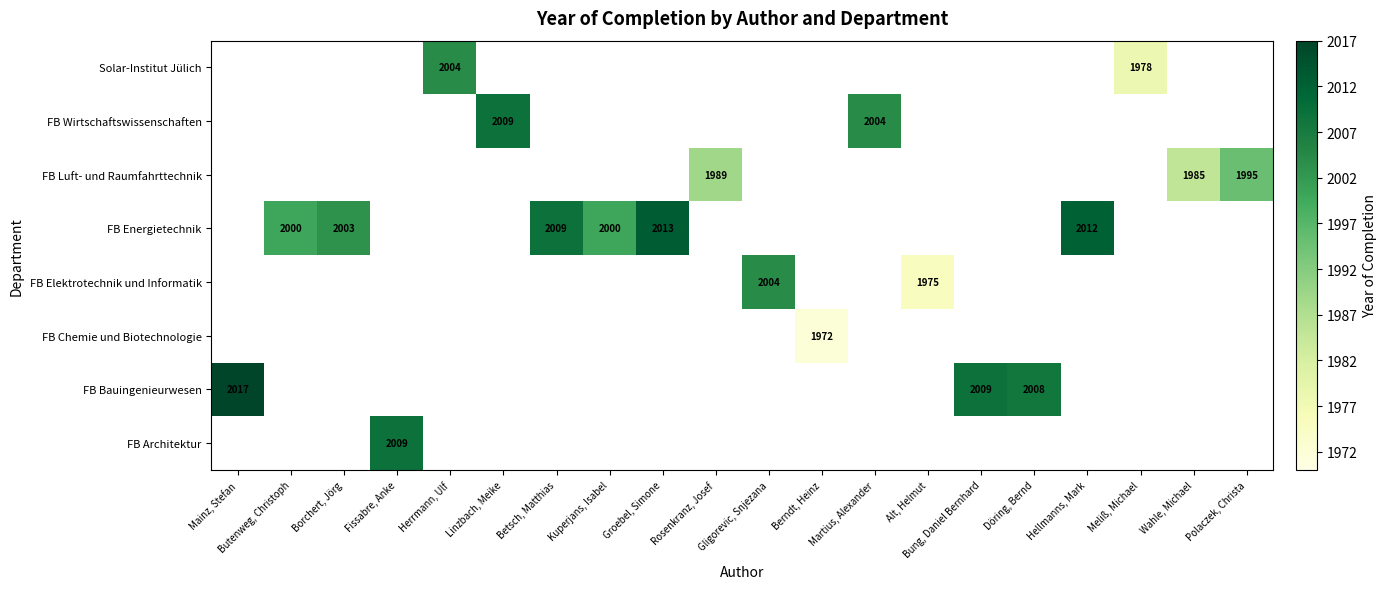

Count the number of data series in this chart.

8